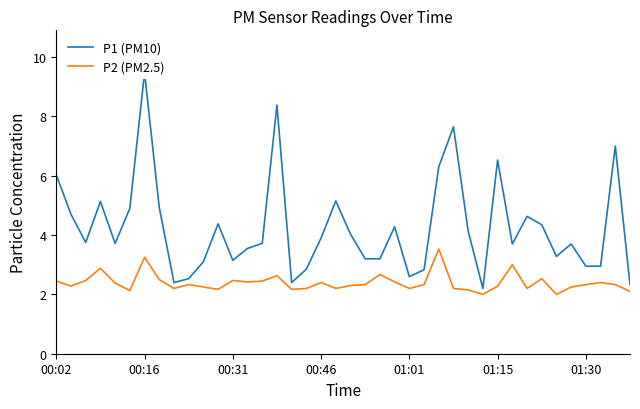

What is the spread (max minus min) of values at 19?

3.0